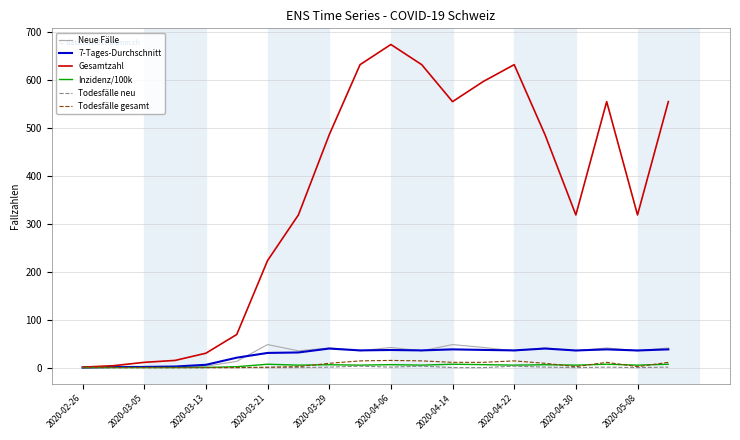

At how many categories does at least one series exceed 503?

8